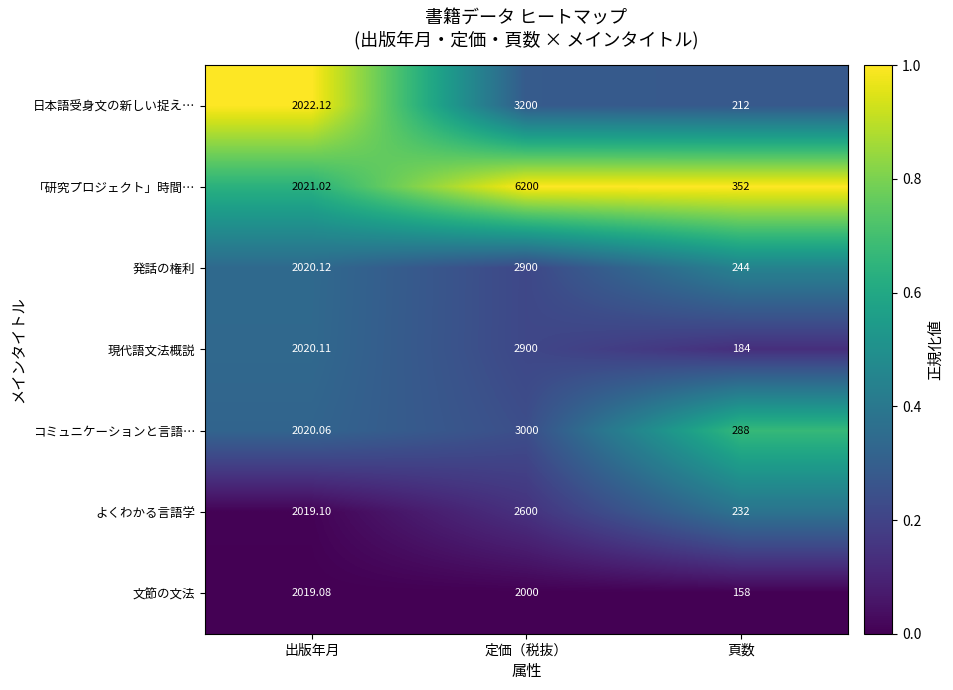

What is the spread (max minus min) of values at 出版年月?

3.0